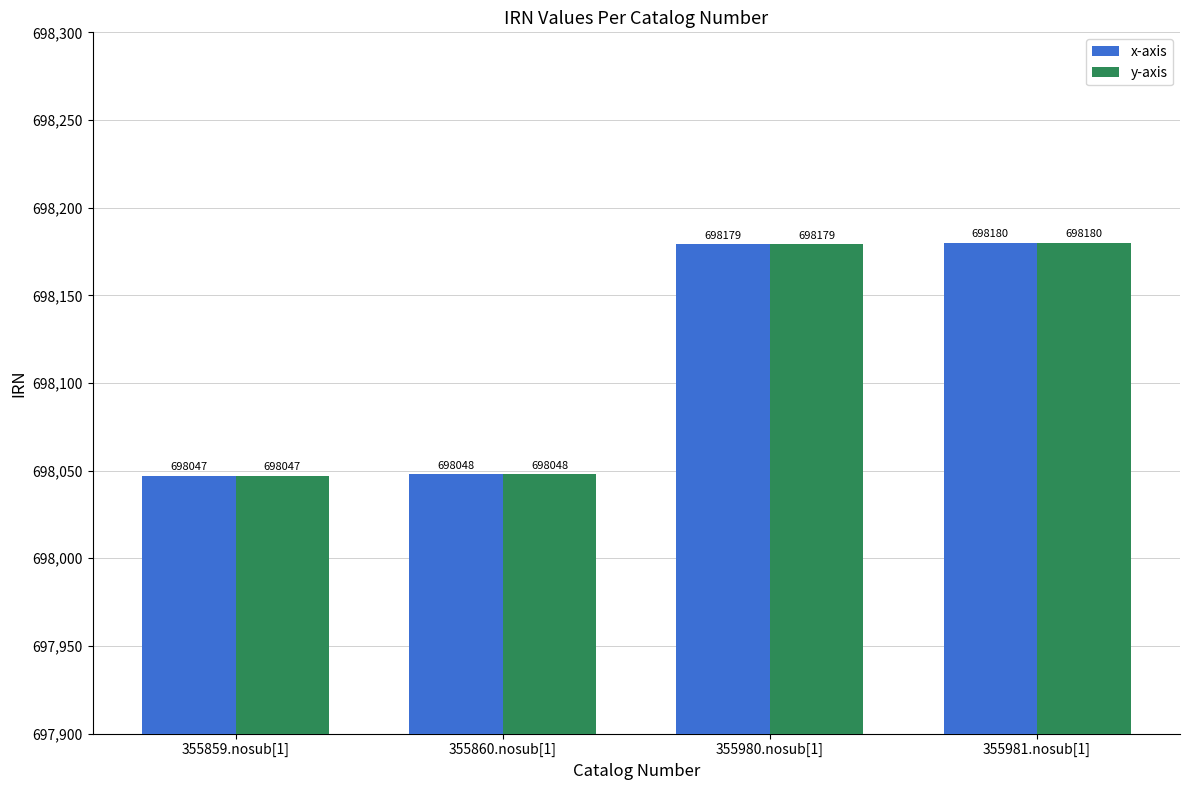

List the labels in order of y-axis value, largest first.

355981.nosub[1], 355980.nosub[1], 355860.nosub[1], 355859.nosub[1]